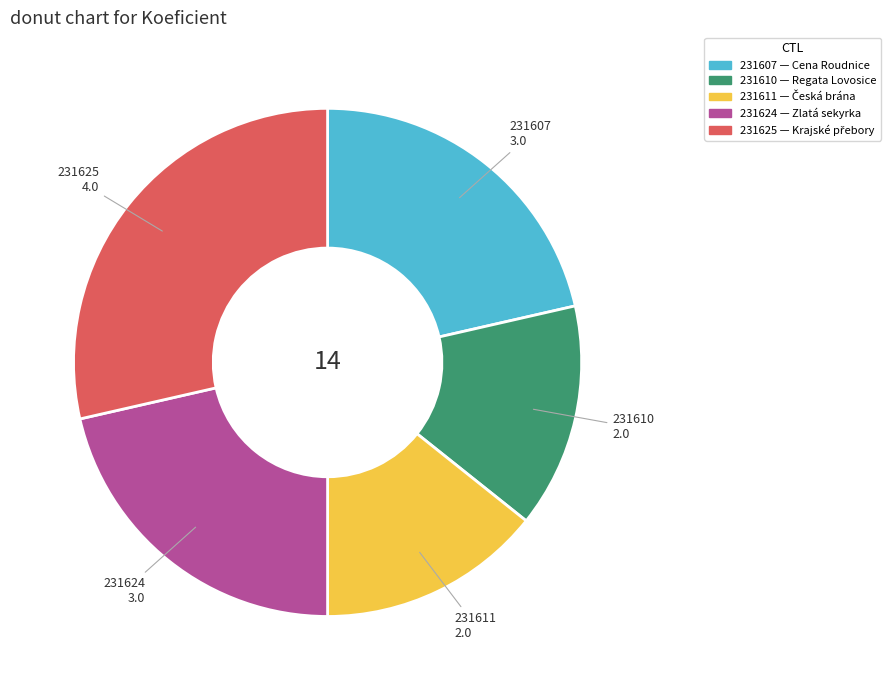

Is 231625 the majority of the pie?

No